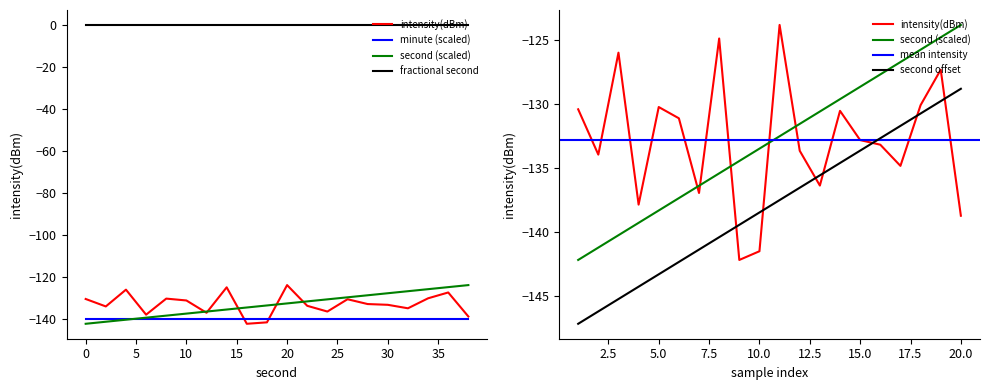

Which series has the widest spread of values?

intensity(dBm)